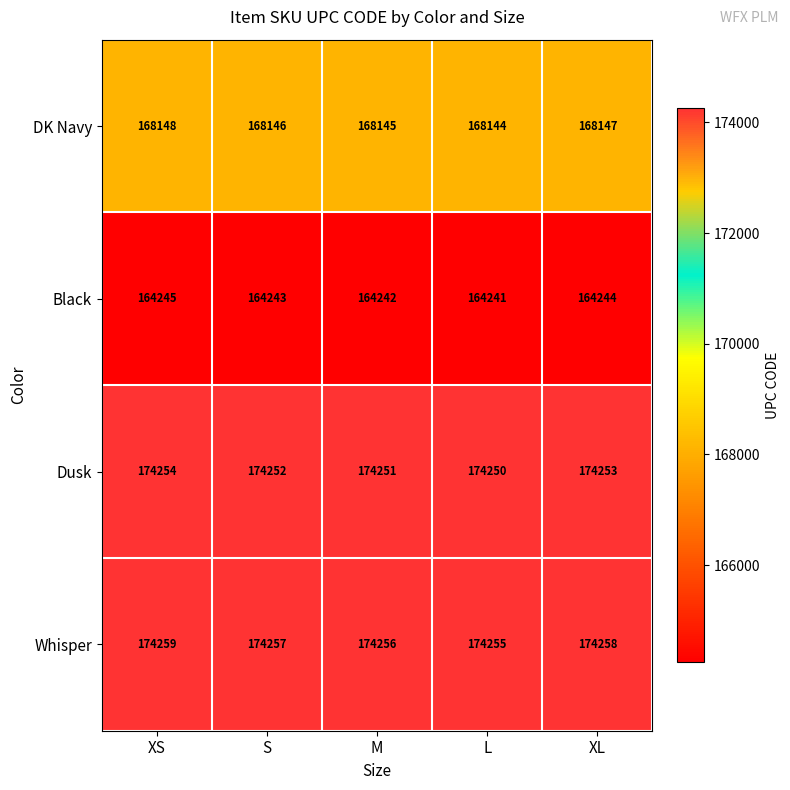

Is it true that DK Navy equals 168148 at XS?

True